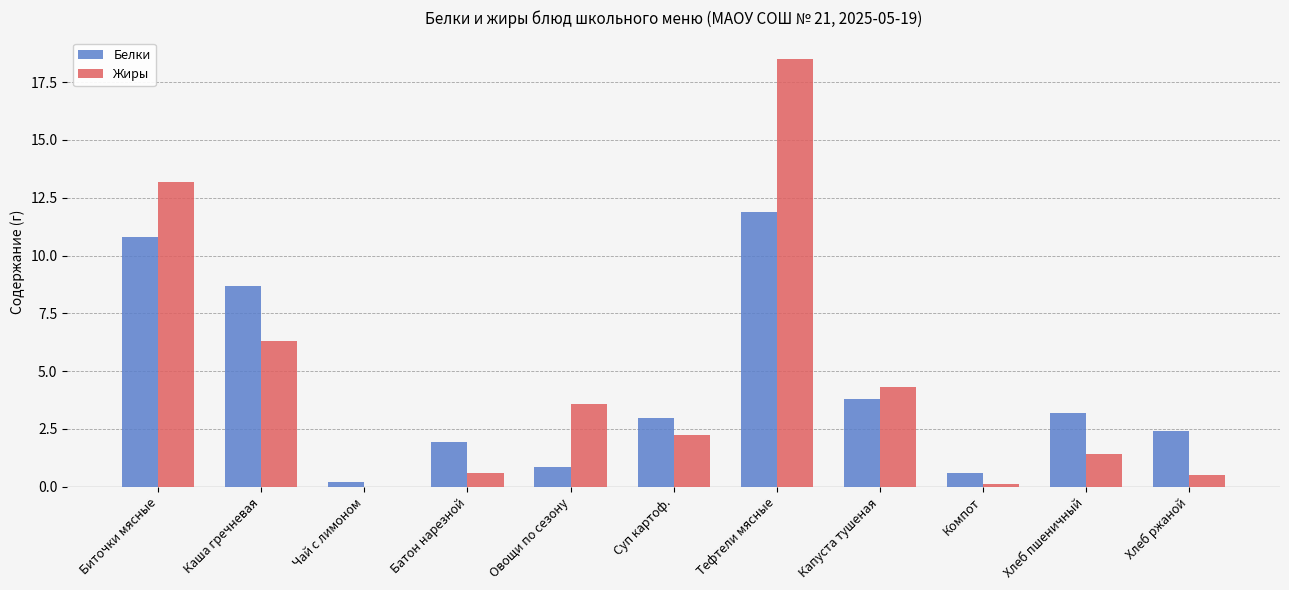

What is the maximum value for Жиры?

18.5